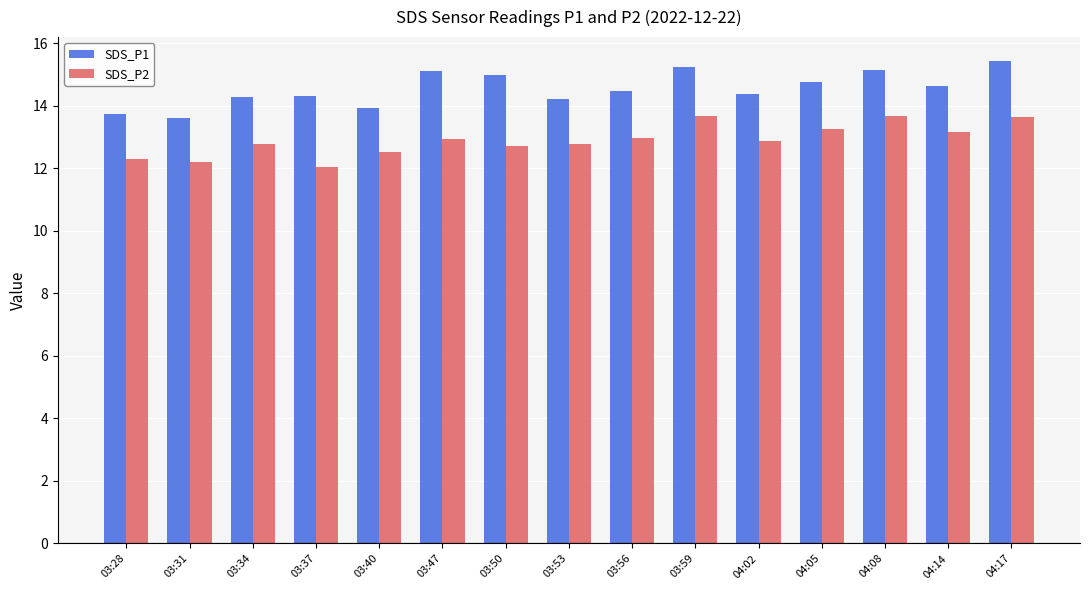

Which series has the largest total across all categories?

SDS_P1